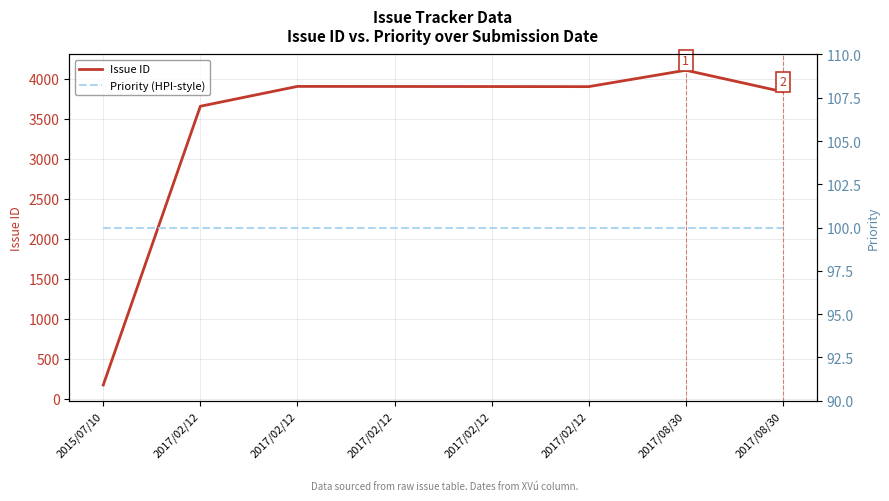

Does the chart display data point markers on the line(s)?

No